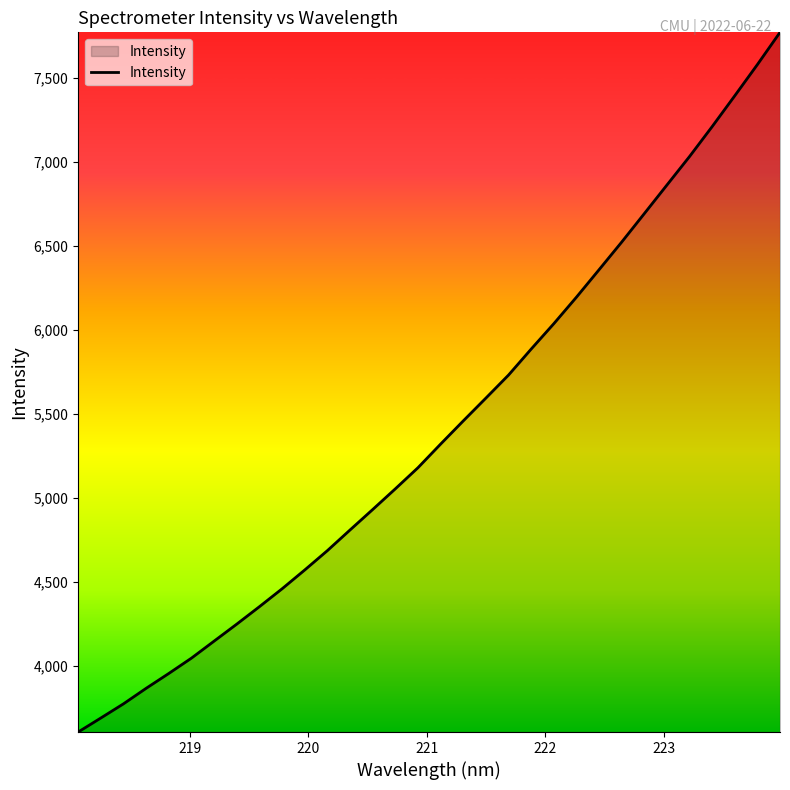

What is the minimum value shown in the chart?

3608.4